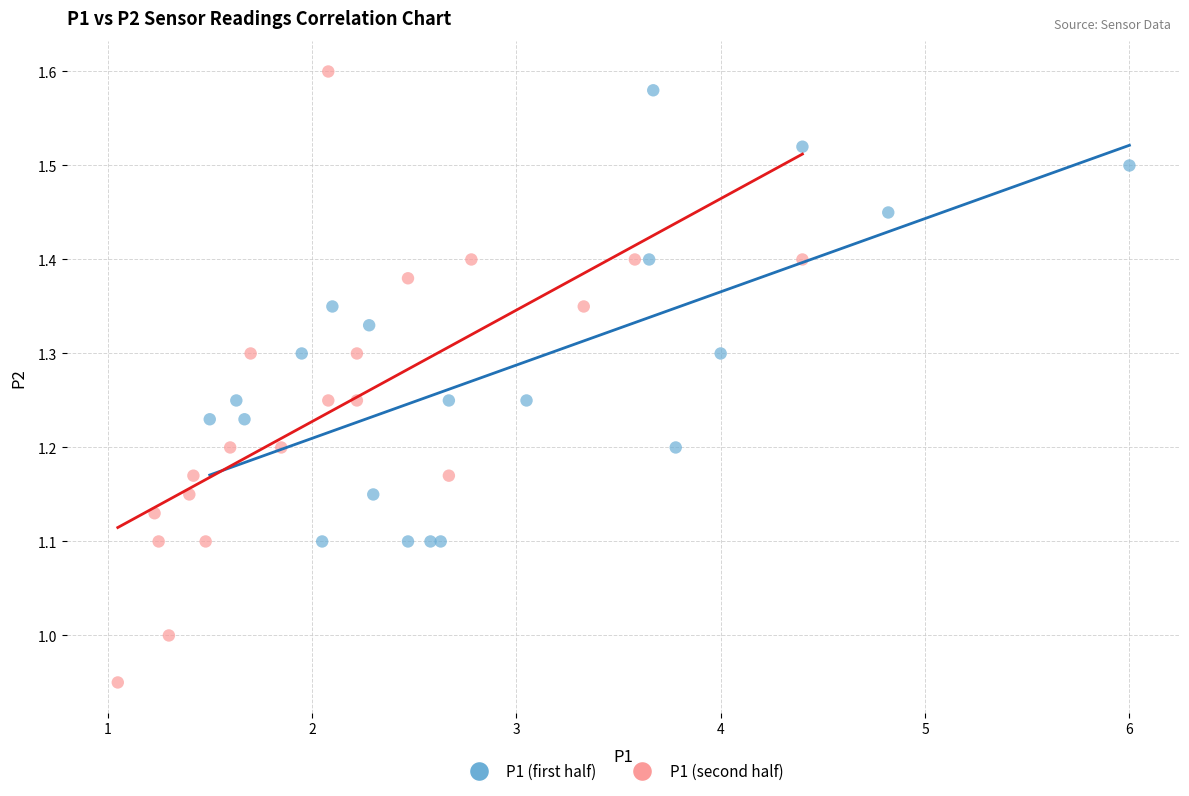

Which series has the largest Y range (max minus min)?

P1 (second half)